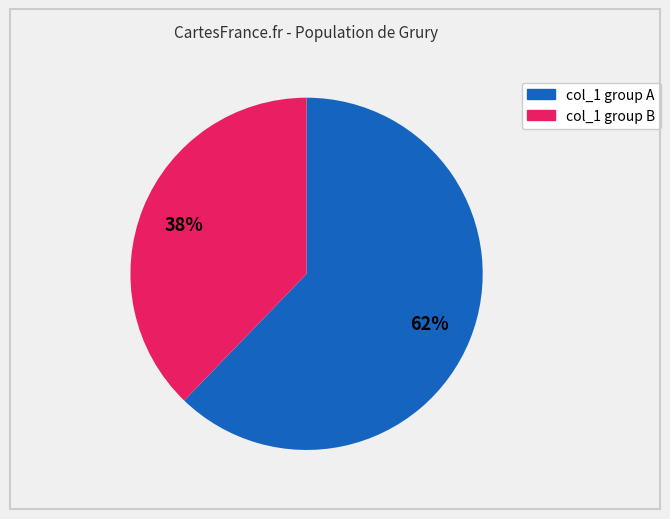

To the nearest percent, what is the difference between the largest and smallest slice percentages?

24%